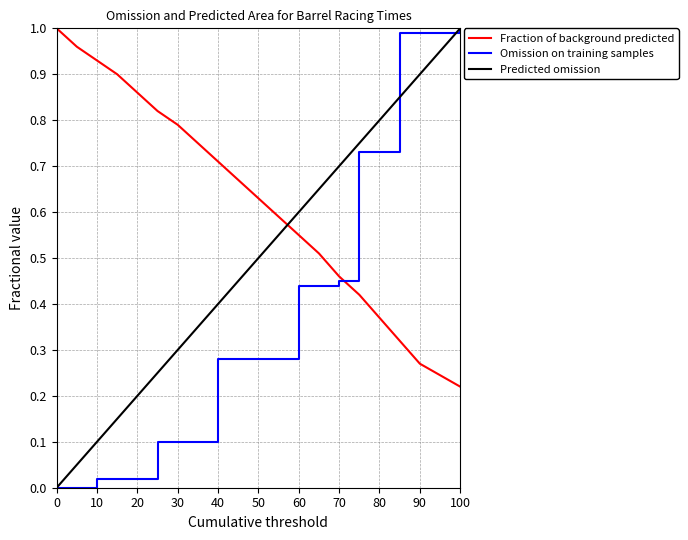

Rank the series by their average value, from highest to lowest.

Fraction of background predicted, Predicted omission, Omission on training samples